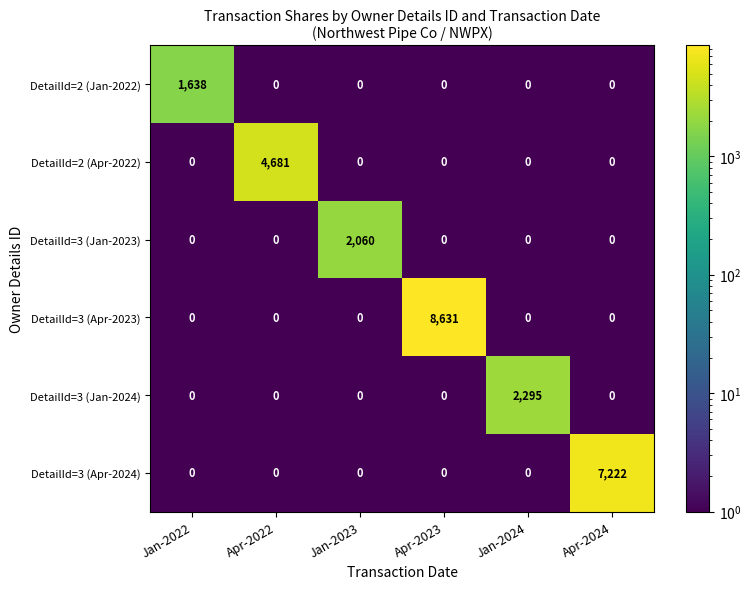

Which series changed the most between Apr-2022 and Jan-2023?

DetailId=2 (Apr-2022)